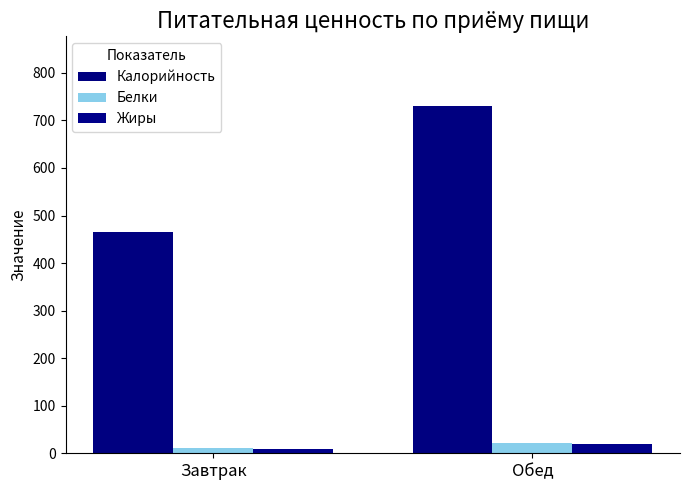

True or false: Белки has a value of 11.5 at Завтрак.

True